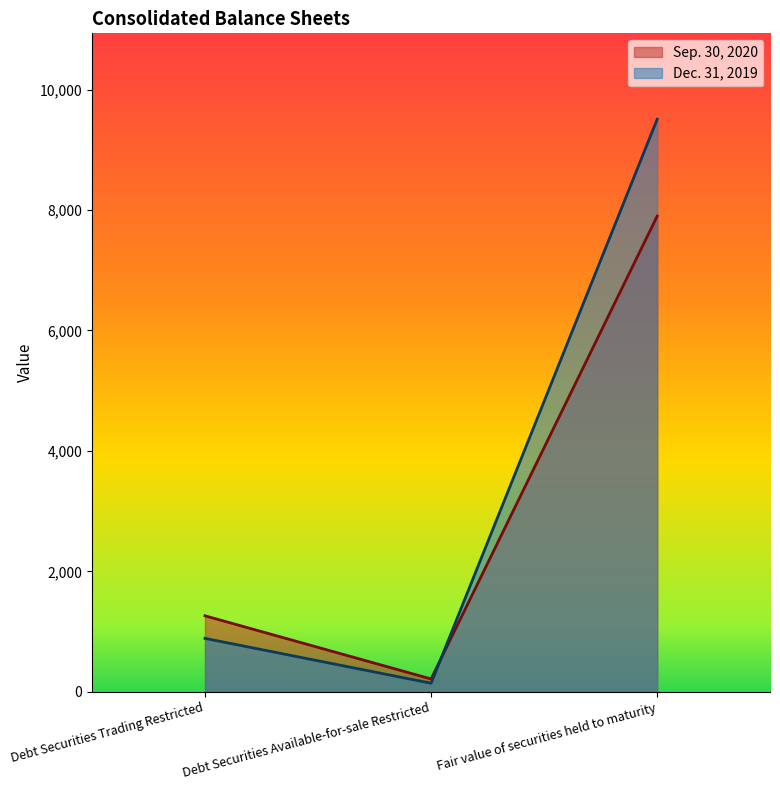

What is the total value across all series at Debt Securities Available-for-sale Restricted?

355